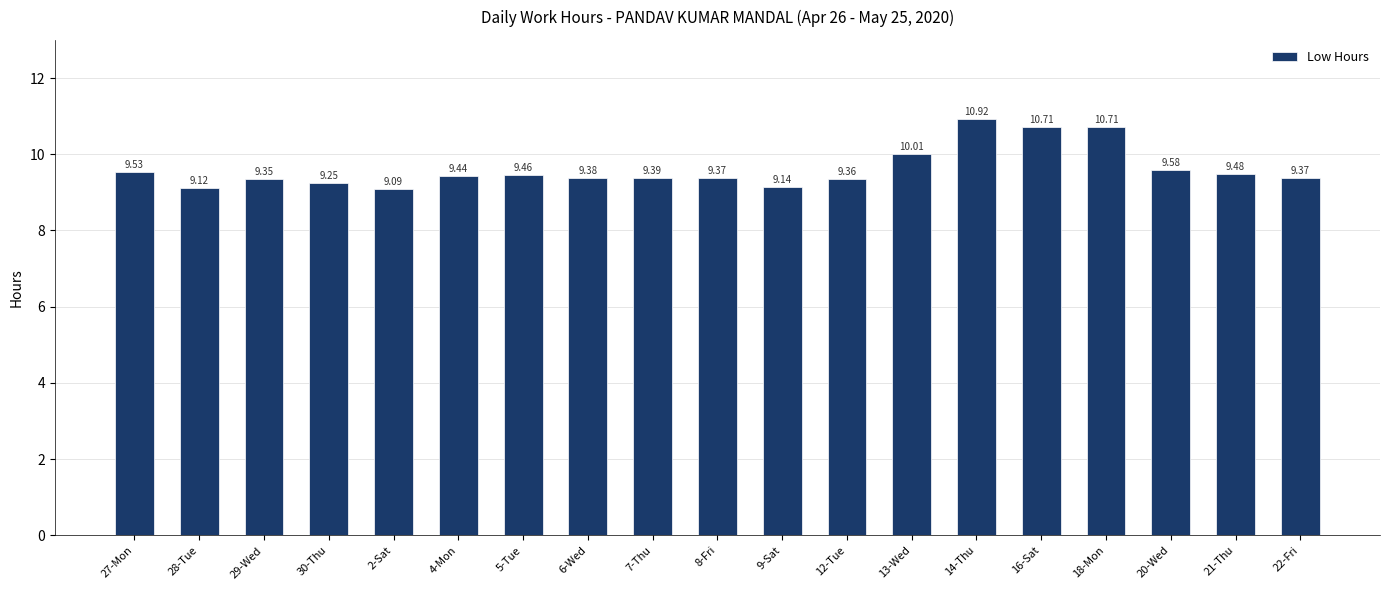

Are the bars grouped side by side (vs. stacked)?

No